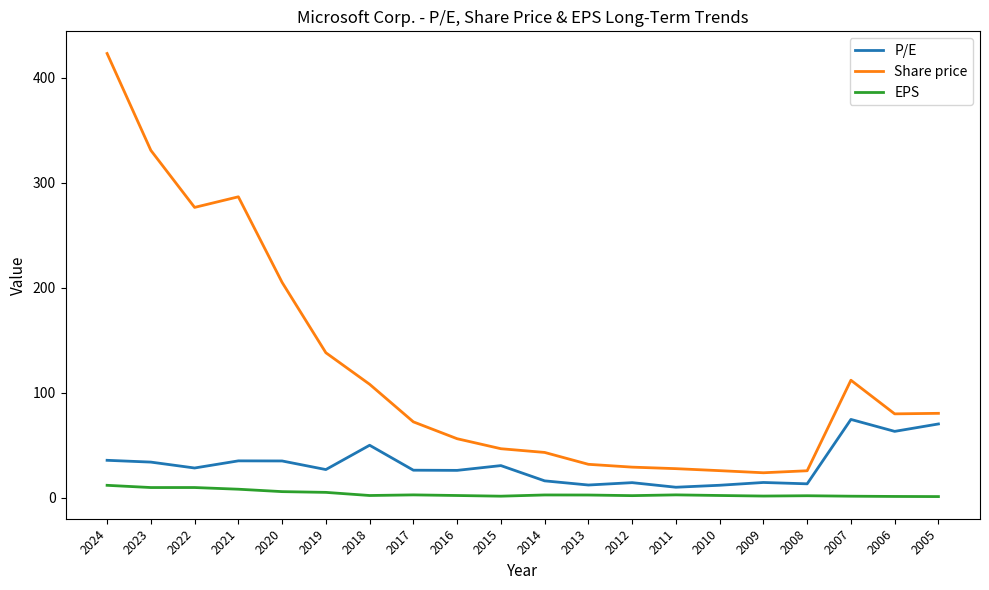

Where does the P/E series first go above 28?

2024